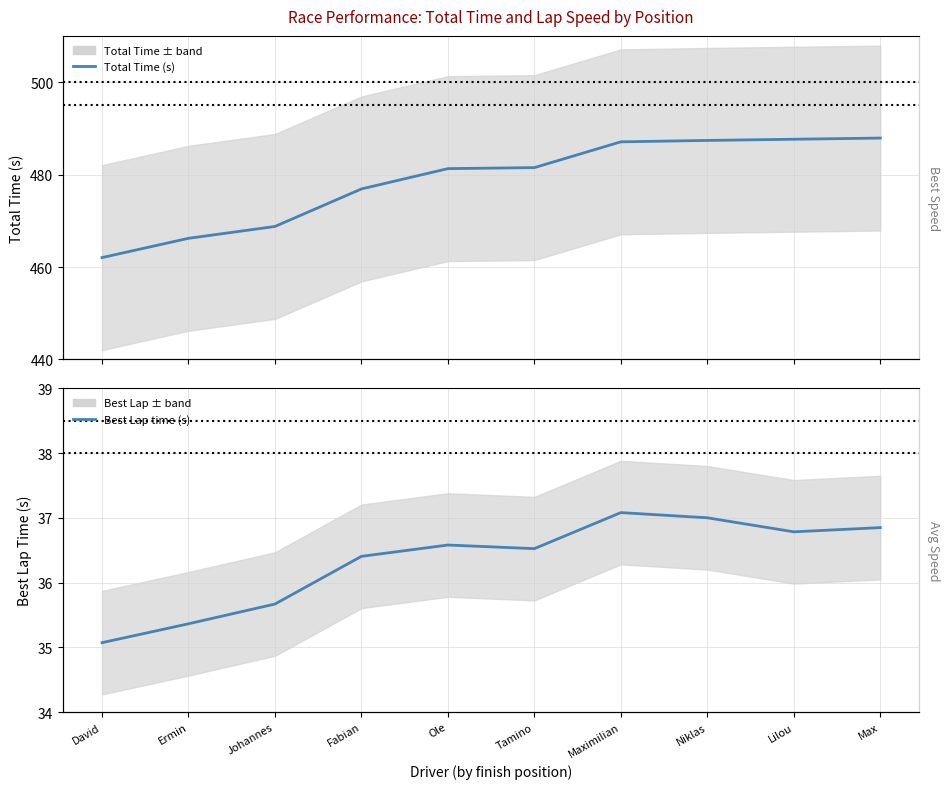

Count the number of categories in the chart.

10